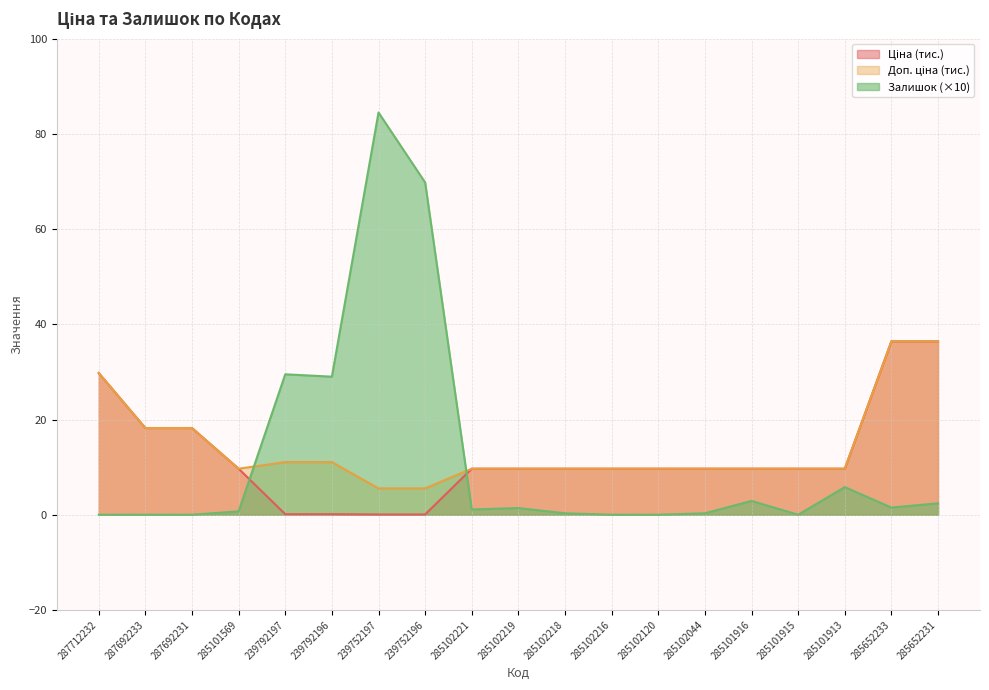

What is the spread (max minus min) of values at 287692233?

18.2